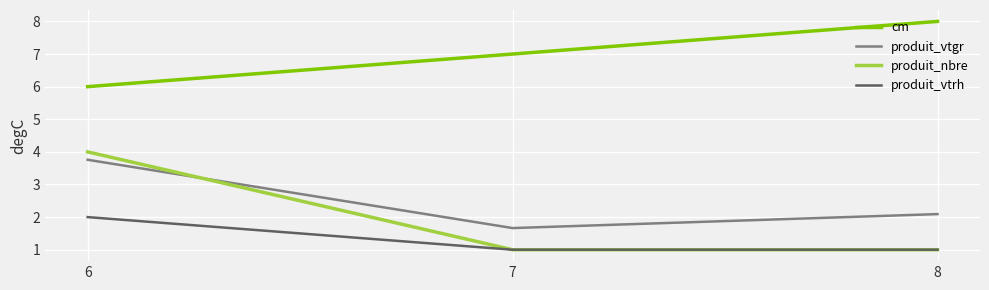

What is the minimum value for produit_nbre?

1.0